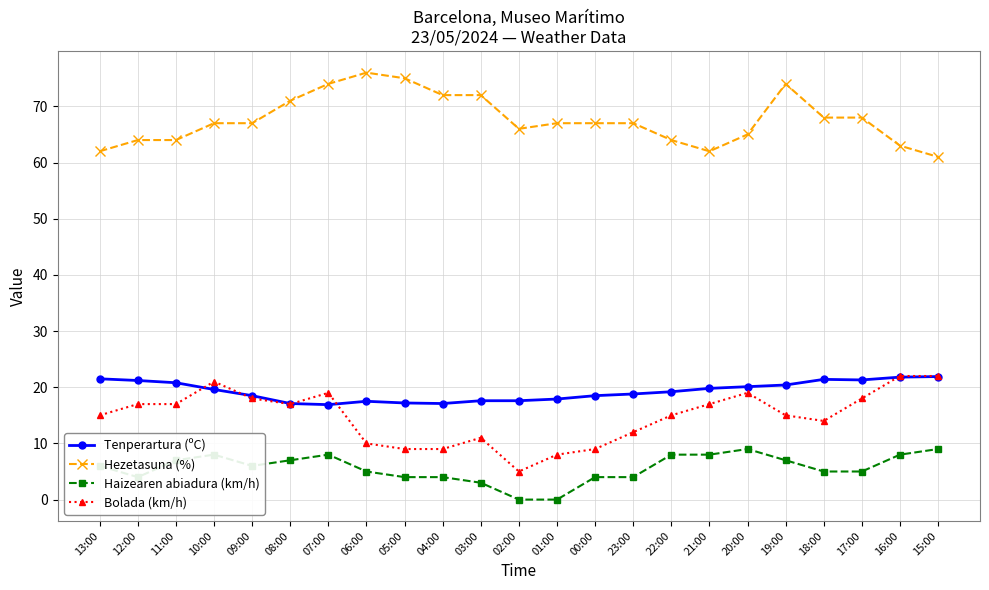

What is the difference between the highest and lowest values at 08:00?

64.0